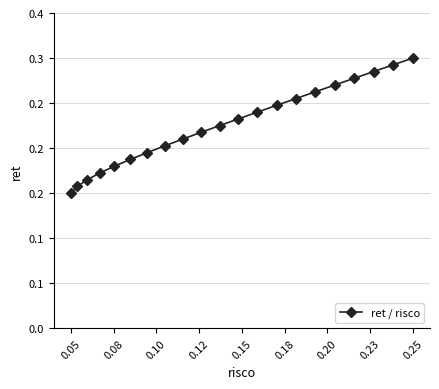

What is the difference between the maximum and second lowest values?

0.1